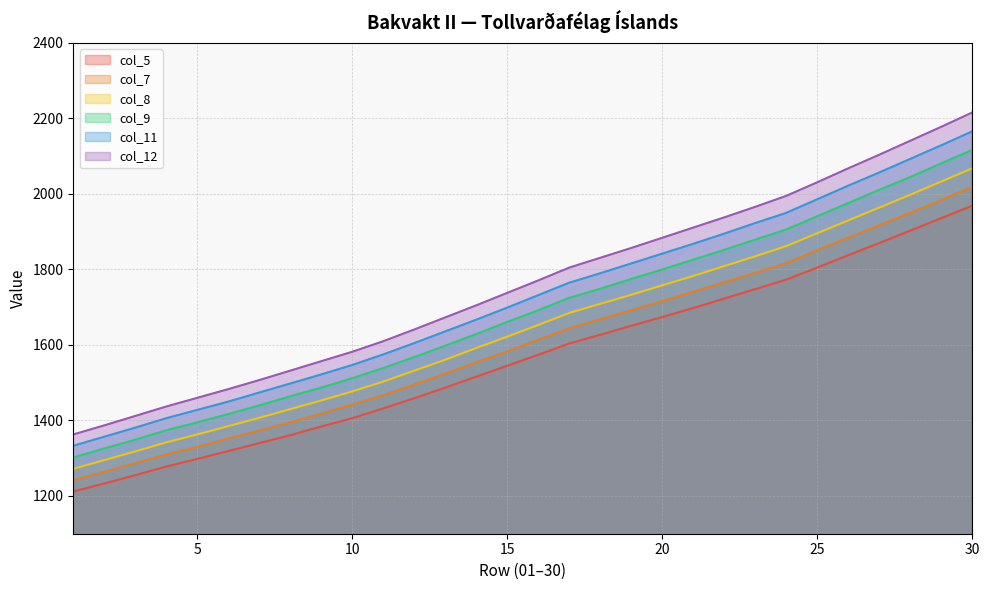

How many lines are shown in the chart?

6